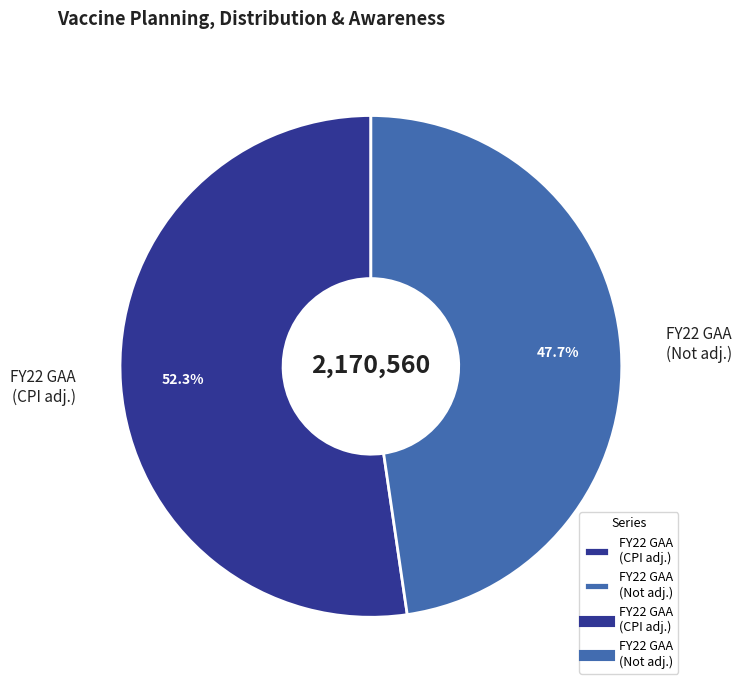

Is there any slice that represents more than half of the pie?

Yes